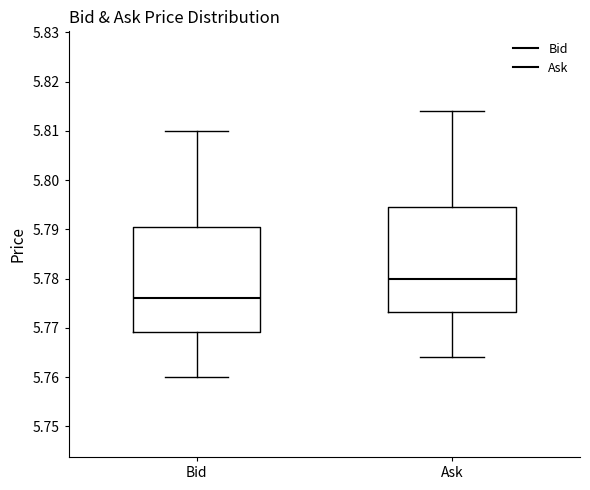

Reading left to right, transcribe this box plot: for each box, give where its median line is, the range the box spans, and where its two whiskers end, as read against the y-axis. The values are not printed on the chart, so give them approximately, as read against the axis.

Bid: median 5.776, box 5.769 to 5.791, whiskers 5.760 to 5.810
Ask: median 5.780, box 5.773 to 5.795, whiskers 5.764 to 5.814